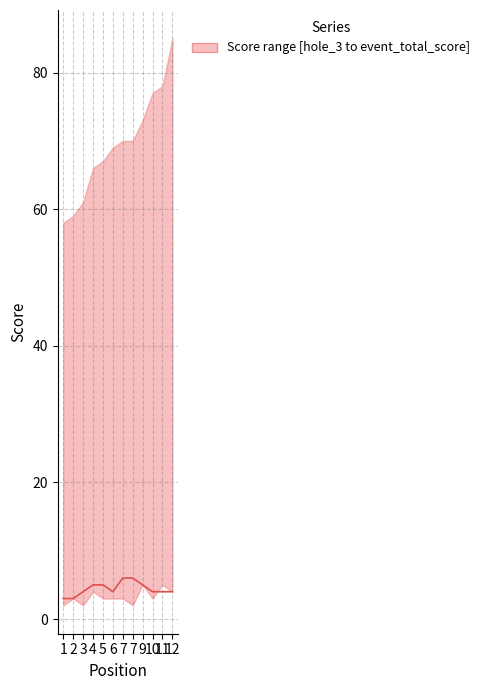

What is the value of the 3rd point from the left?

4